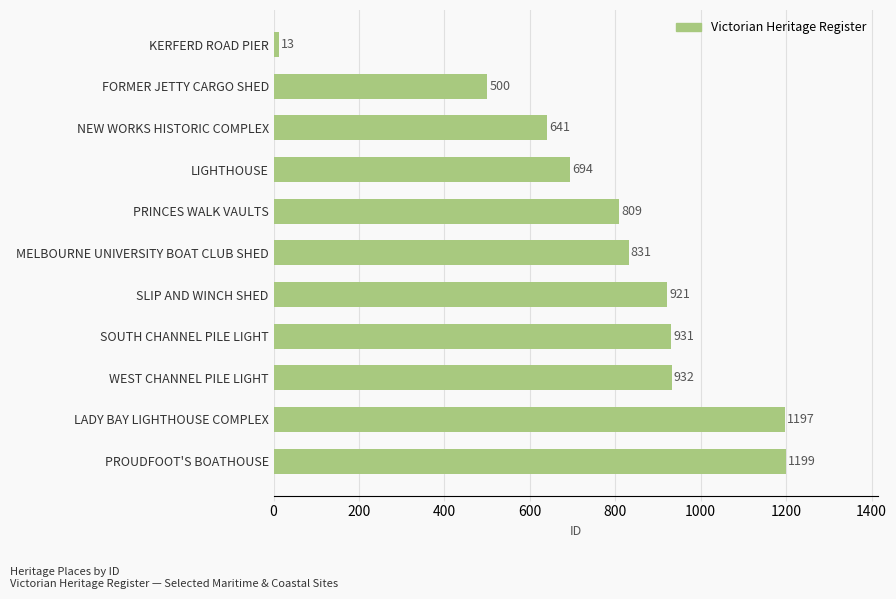

What is the value of the 3rd bar from the top?

641